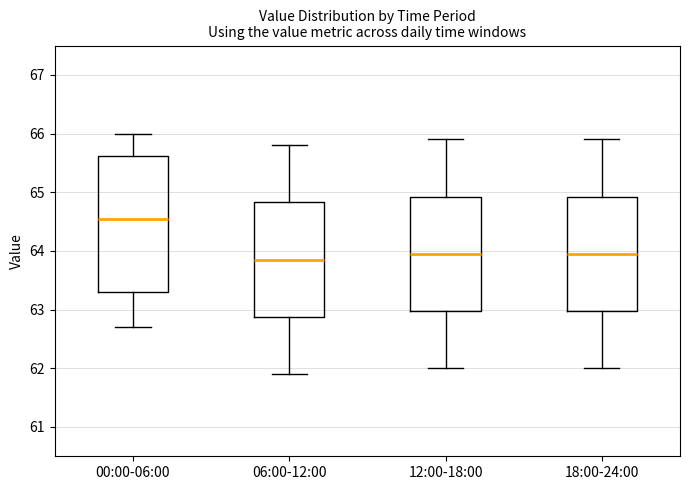

Comparing the boxes themselves (not the whiskers), which one is the tallest?

00:00-06:00